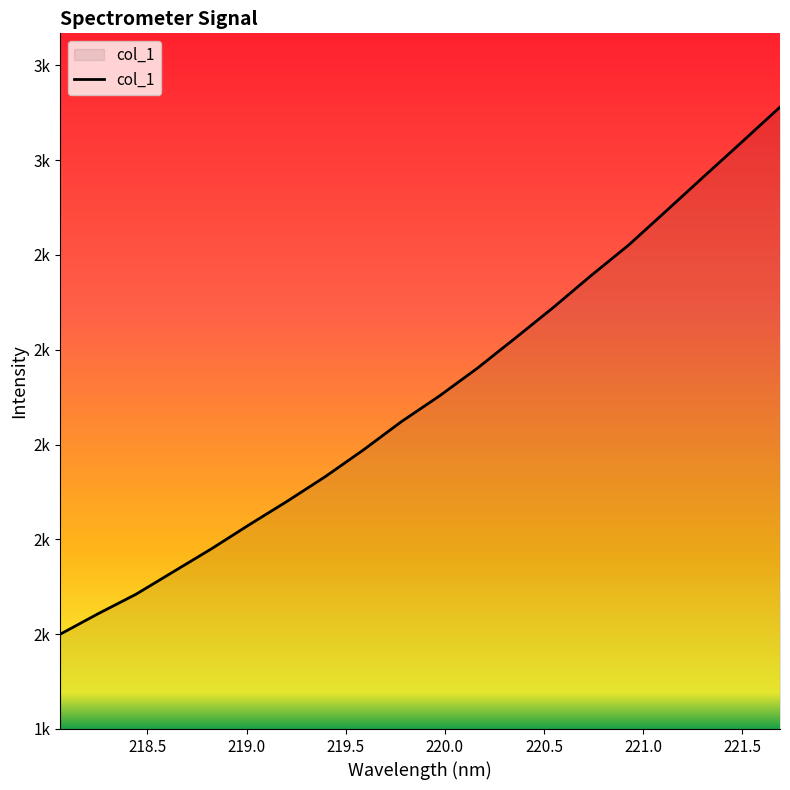

Does the chart display data point markers on the line(s)?

No